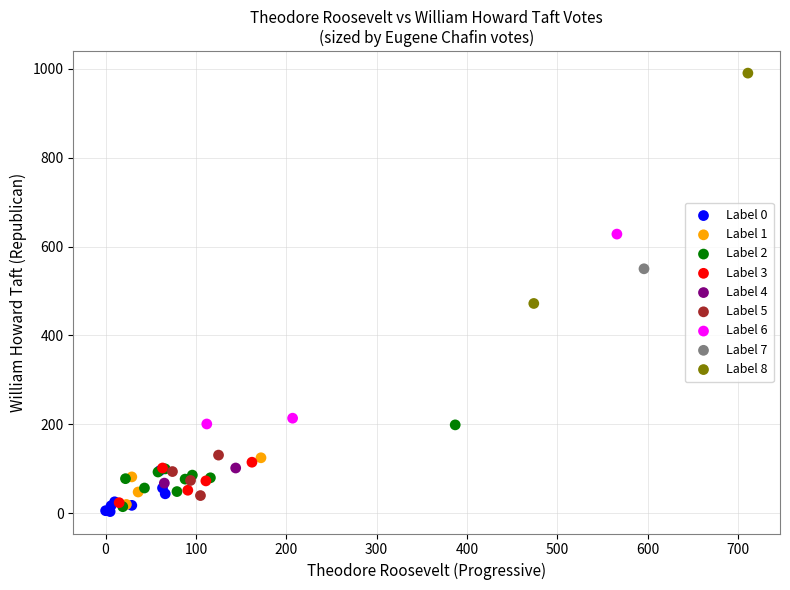

What are all the series names shown in the legend?

Label 0, Label 1, Label 2, Label 3, Label 4, Label 5, Label 6, Label 7, Label 8